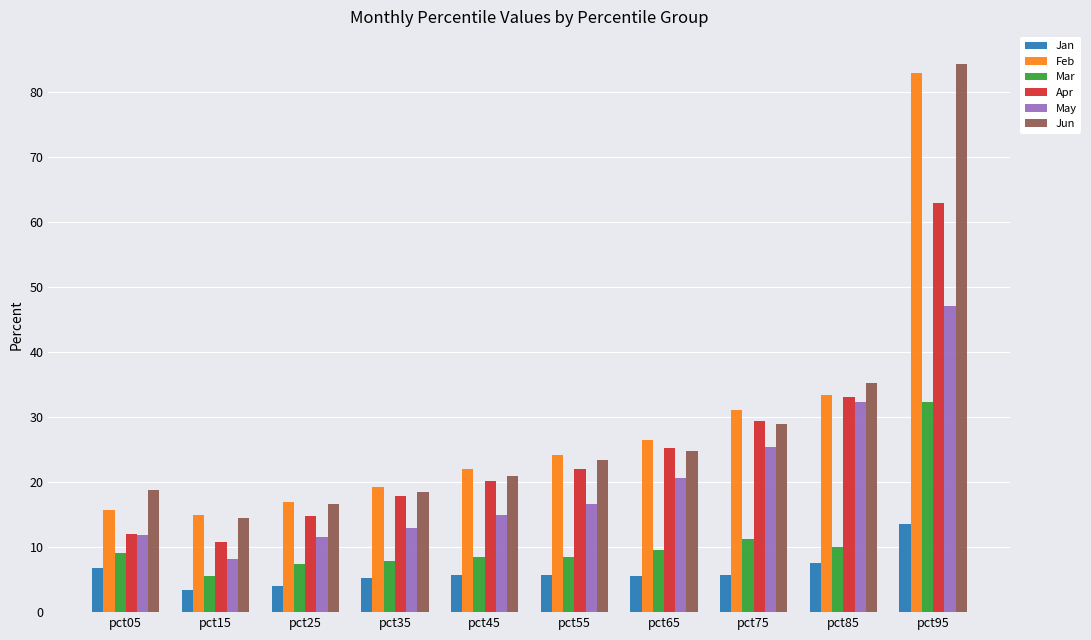

At which category is the sum across all series the highest?

pct95